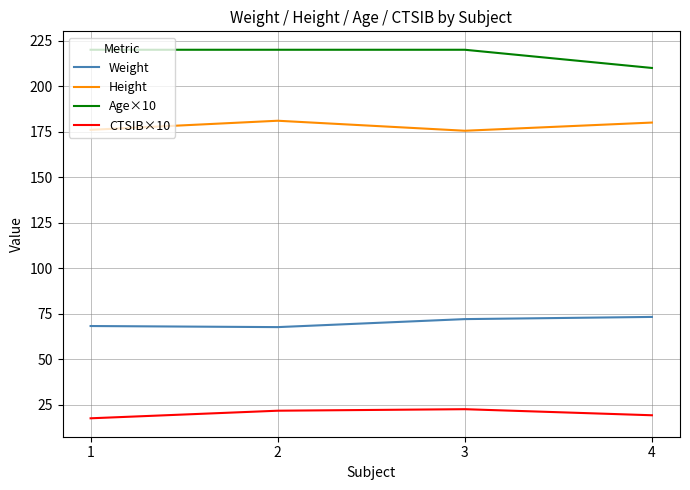

What is the difference between the second highest and second lowest values in the Height series?

4.0